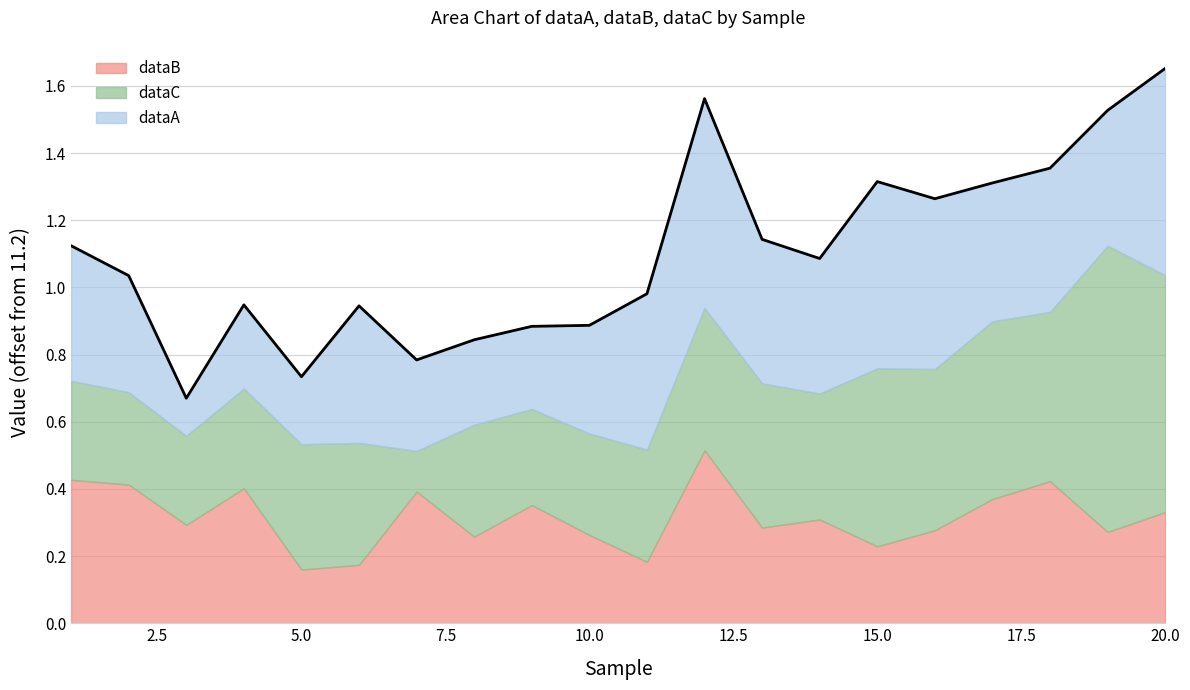

Rank the series at 2 from lowest to highest value.

dataC, dataA, dataB